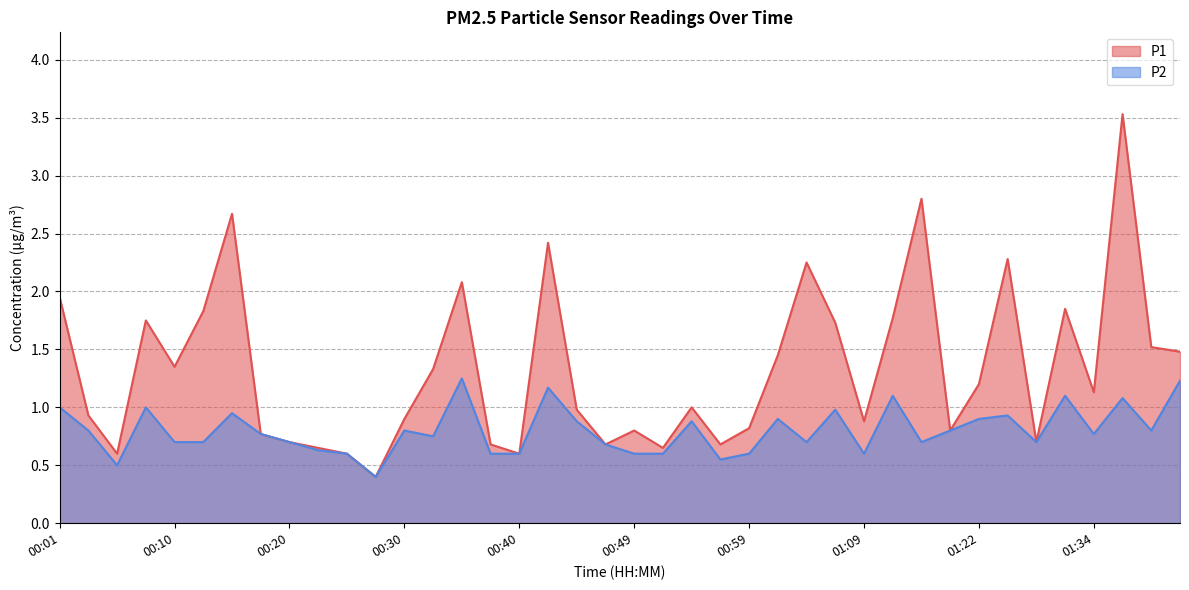

At which category does P2 reach its first local valley?

00:06